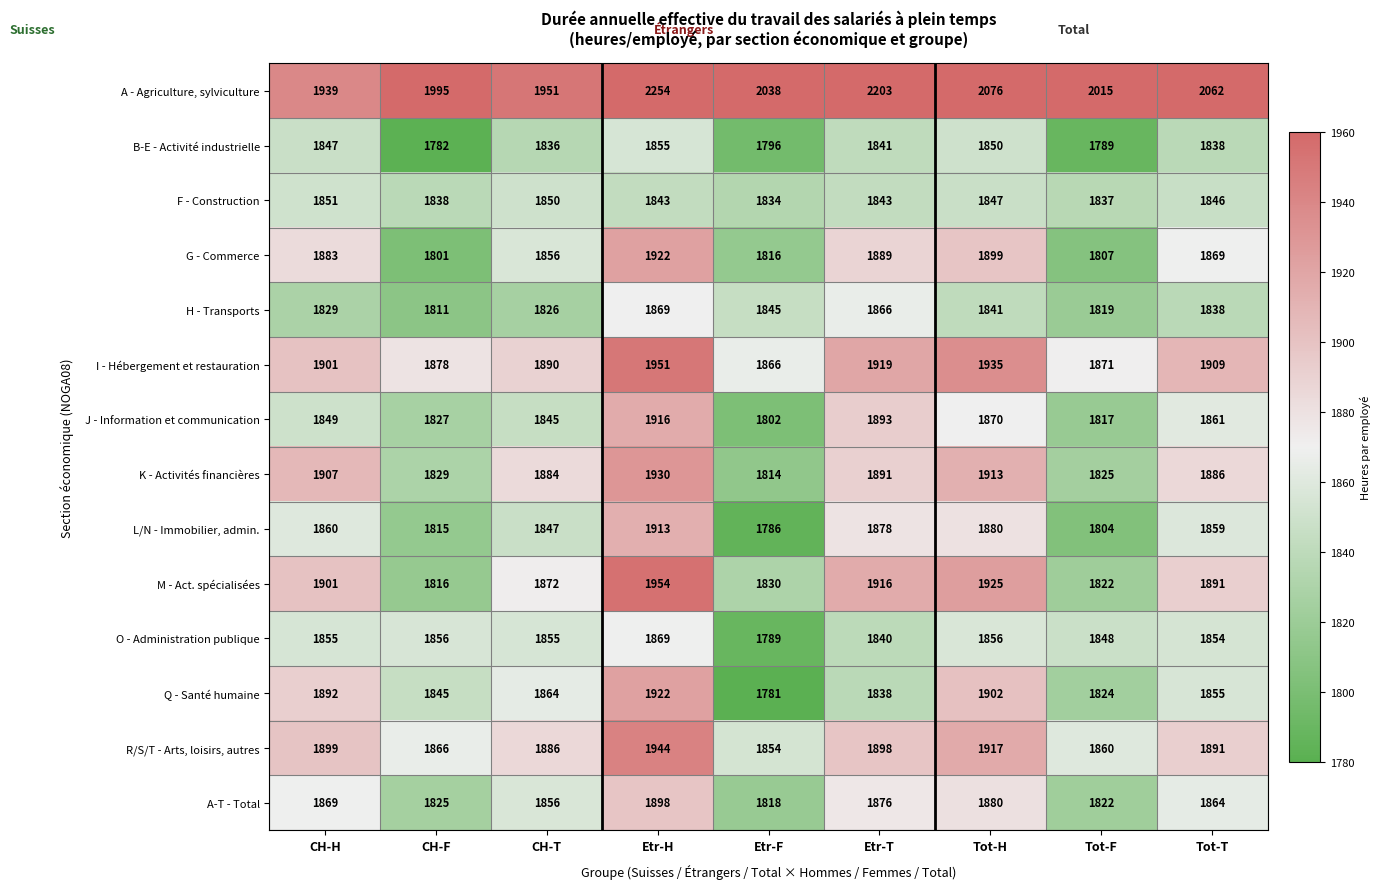

True or false: A - Agriculture, sylviculture has a value of 889 at CH-F.

False